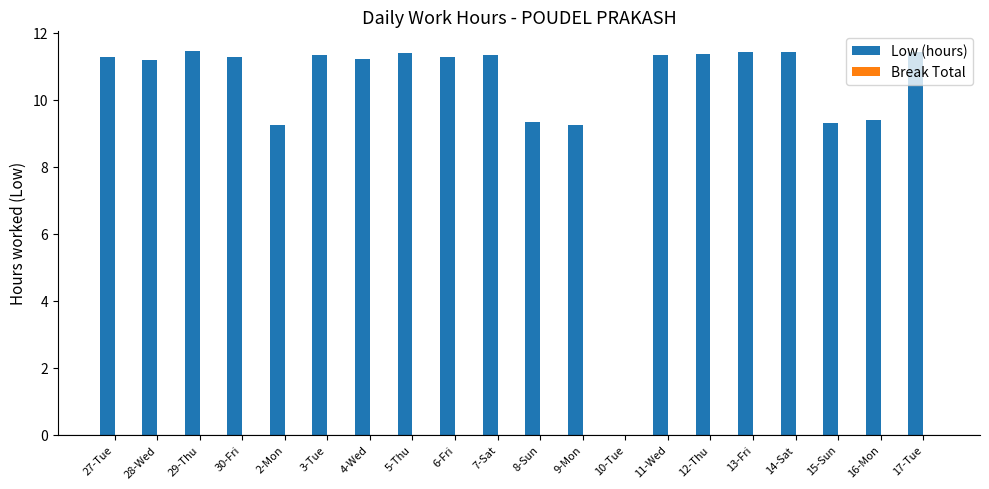

The value at 27-Tue is 3.2. True or false?

False